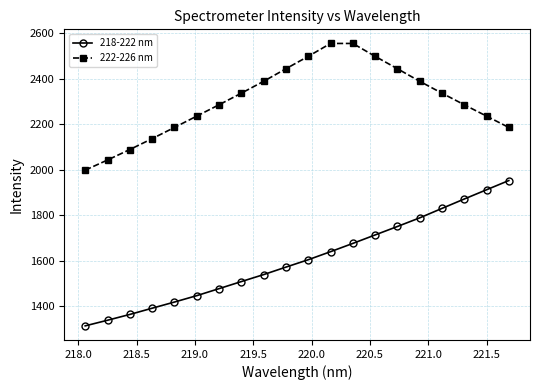

What is the average value of the 222-226 nm series?

2306.9